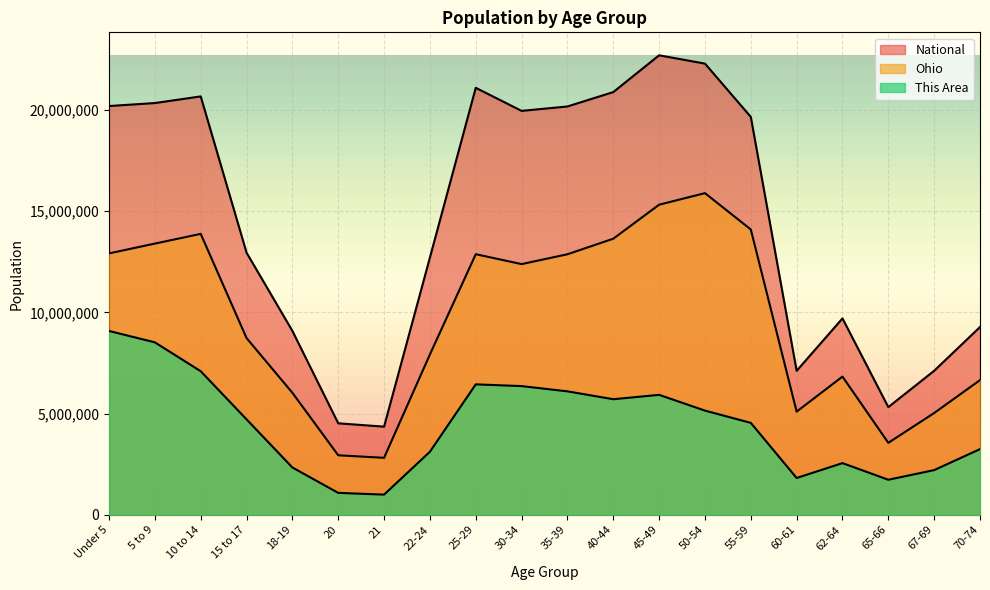

Reading left to right, what are all the values shown in this chart?

This Area: 9083436.4	8521128.4	7093731.3	4714736.0	2335740.8	1081361.5	994852.6	3114321.1	6444914.4	6358405.5	6098878.7	5709588.6	5925860.9	5147280.6	4541718.2	1816687.3	2552013.1	1730178.4	2205977.4	3244084.4
Ohio: 12917700.7	13402130.6	13882564.4	8732515.2	6027821.9	2938620.3	2814237.9	7922139.4	12877810.9	12388578.5	12874800.4	13643691.5	15323955.3	15896013.7	14100435.1	5096486.5	6827607.0	3554116.7	5027100.4	6654930.4
National: 20201362.0	20348657.0	20677194.0	12954254.0	9086089.0	4519129.0	4354294.0	12712576.0	21101849.0	19962099.0	20179642.0	20890964.0	22708591.0	22298125.0	19664805.0	7113727.0	9704197.0	5319902.0	7115361.0	9278166.0